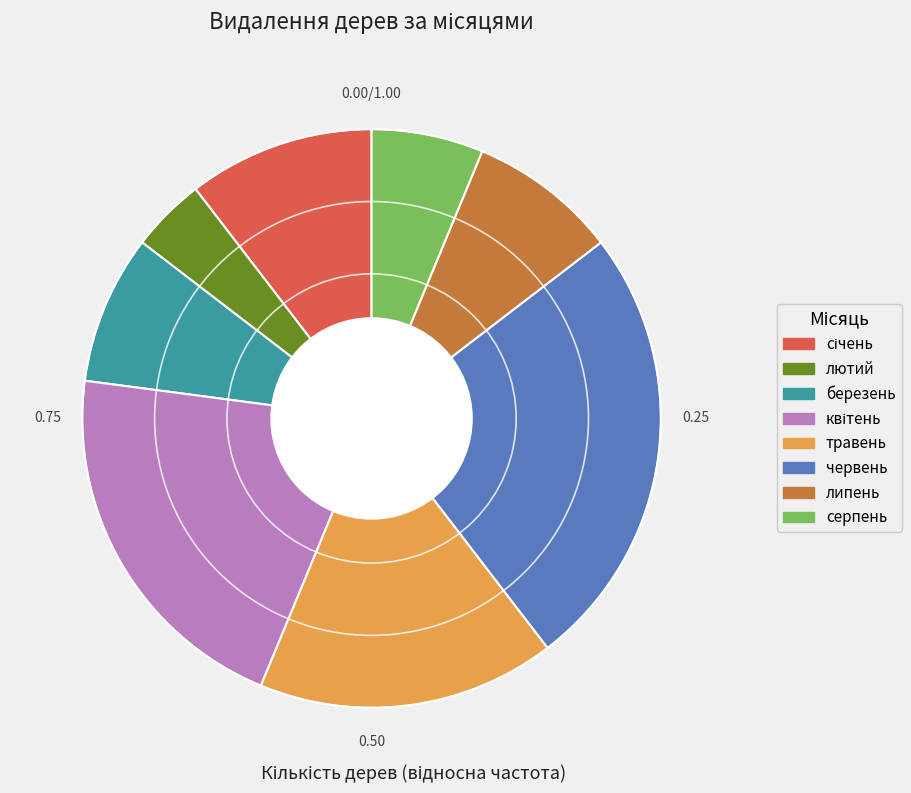

What is the largest slice in the pie chart?

червень